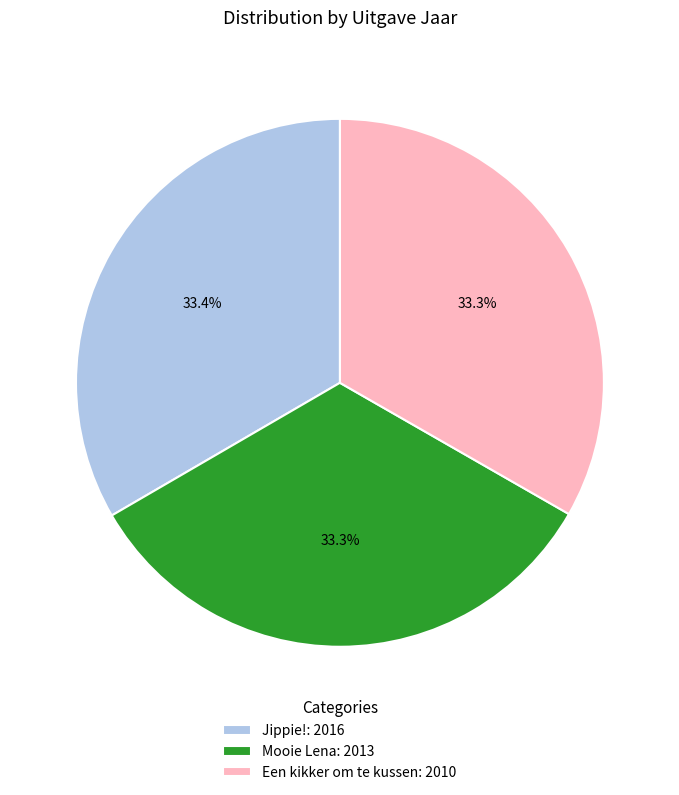

How many slices are in this pie chart?

3